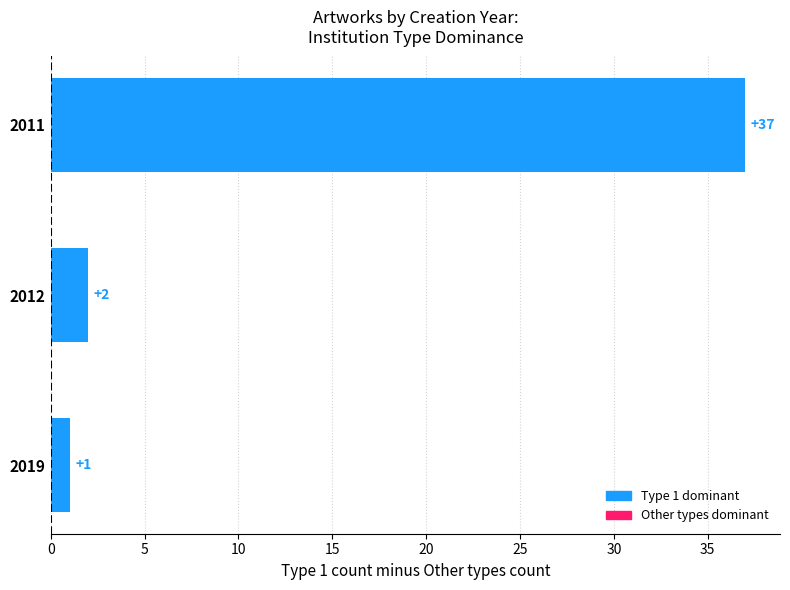

At which label is the value closest to 19?

2012